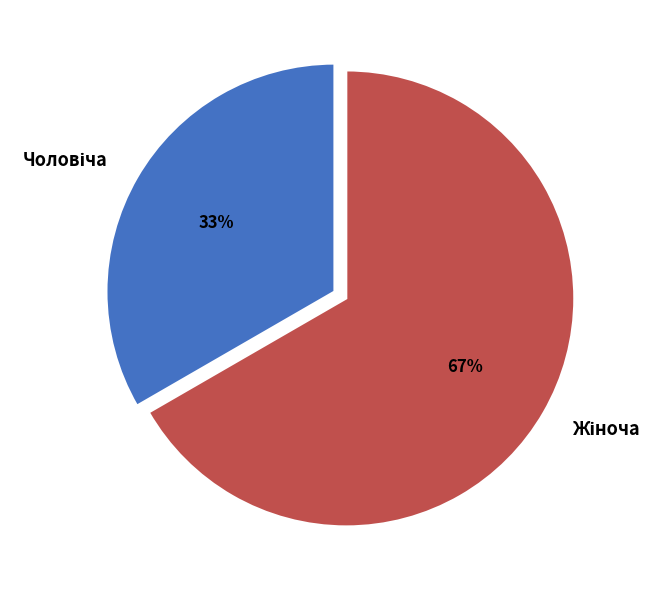

Does any single category account for the majority?

Yes